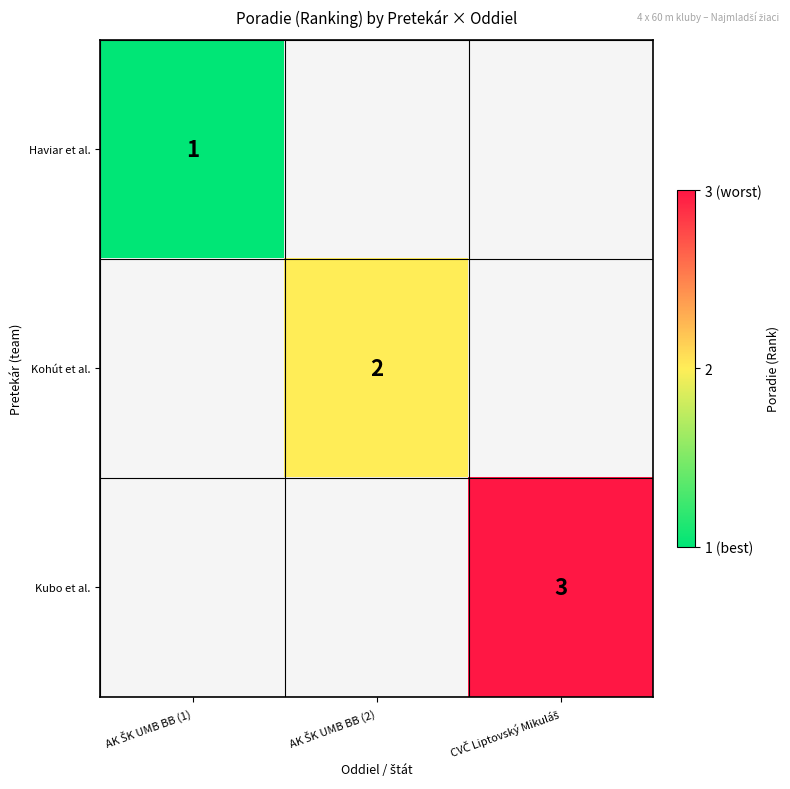

How many distinct data groups are displayed?

3